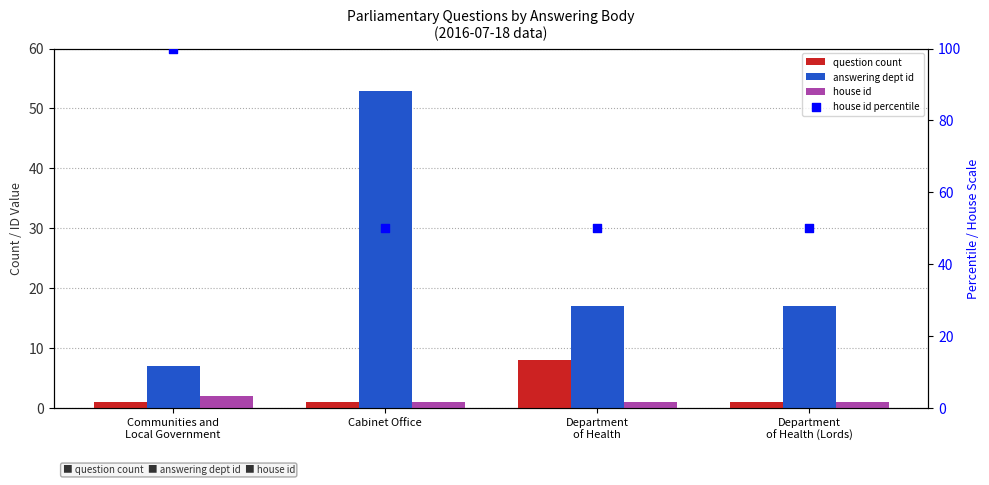

What are all the series names shown in the legend?

question count, answering dept id, house id, house id percentile